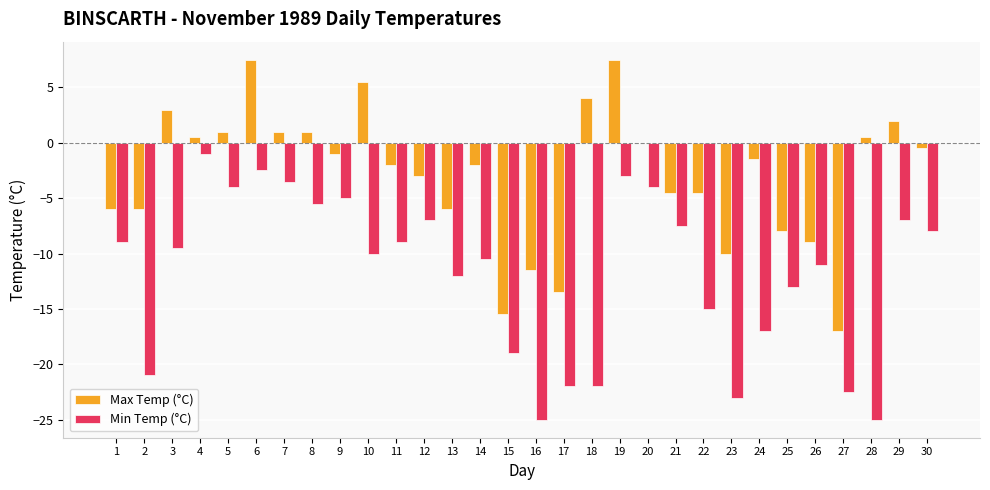

Which series has the largest range (max minus min)?

Max Temp (°C)